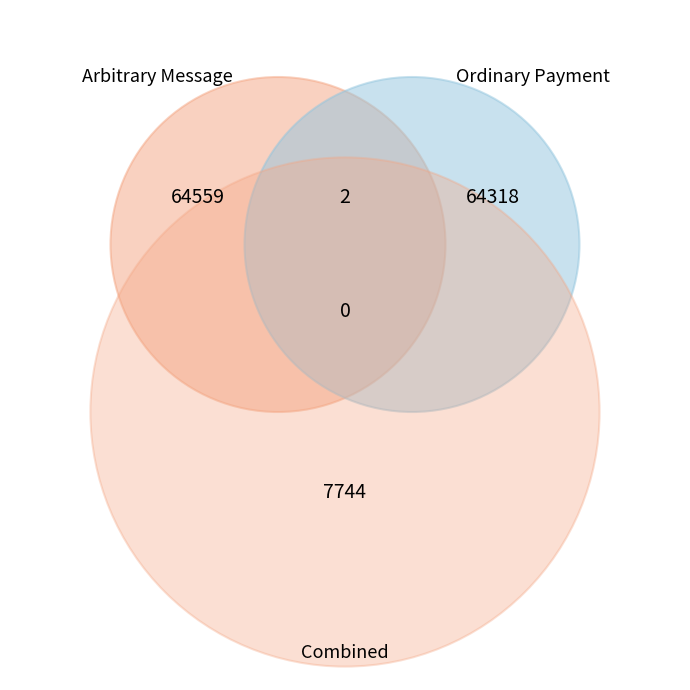

What percentage is the Ordinary Payment slice, to the nearest percent?

50%